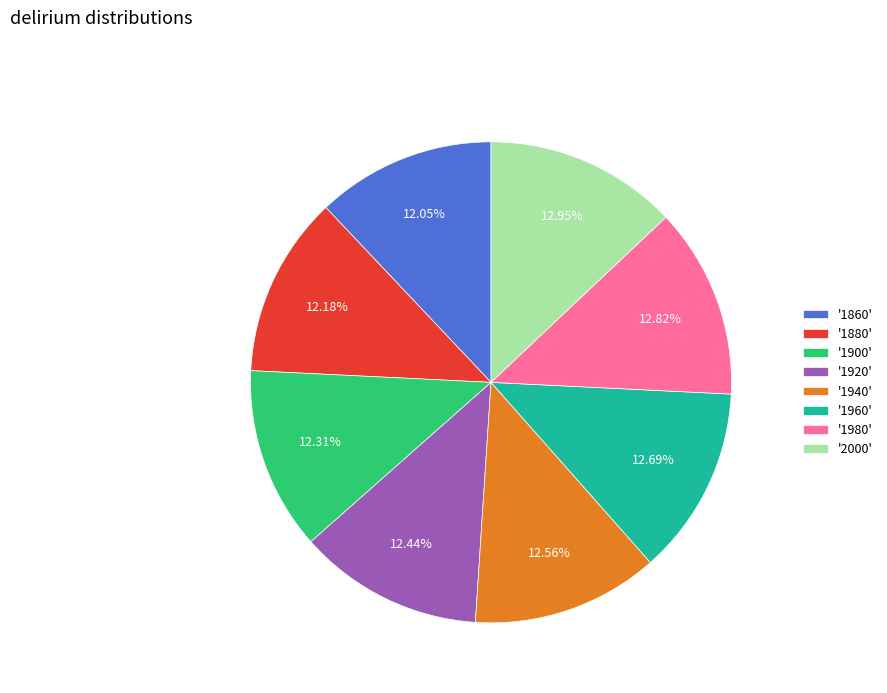

Is there any slice that represents more than half of the pie?

No